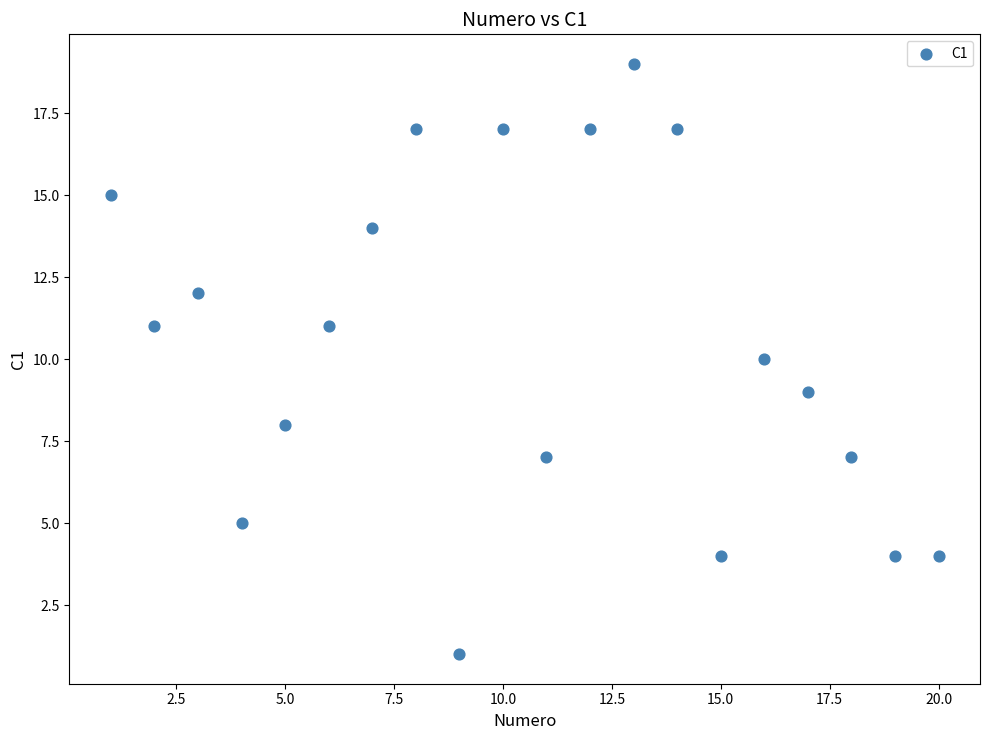

What is the range of Y values (max minus min)?

18